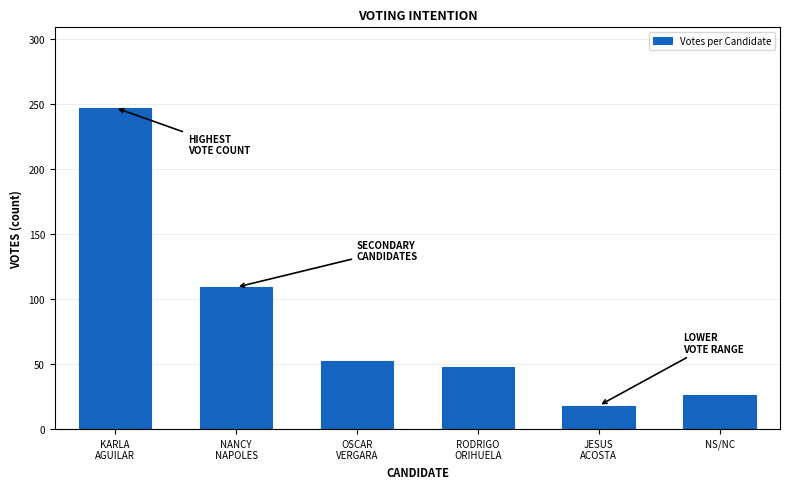

Reading left to right, list all the values displayed in this chart.

247	109	52	48	18	26